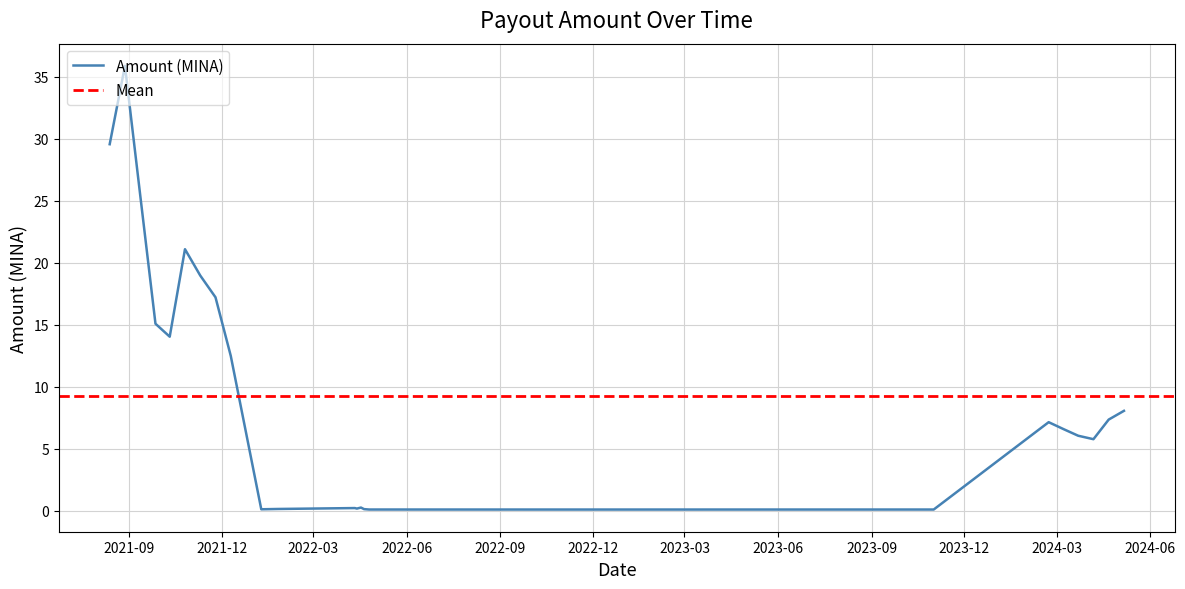

What value does the data have at 7?

0.1